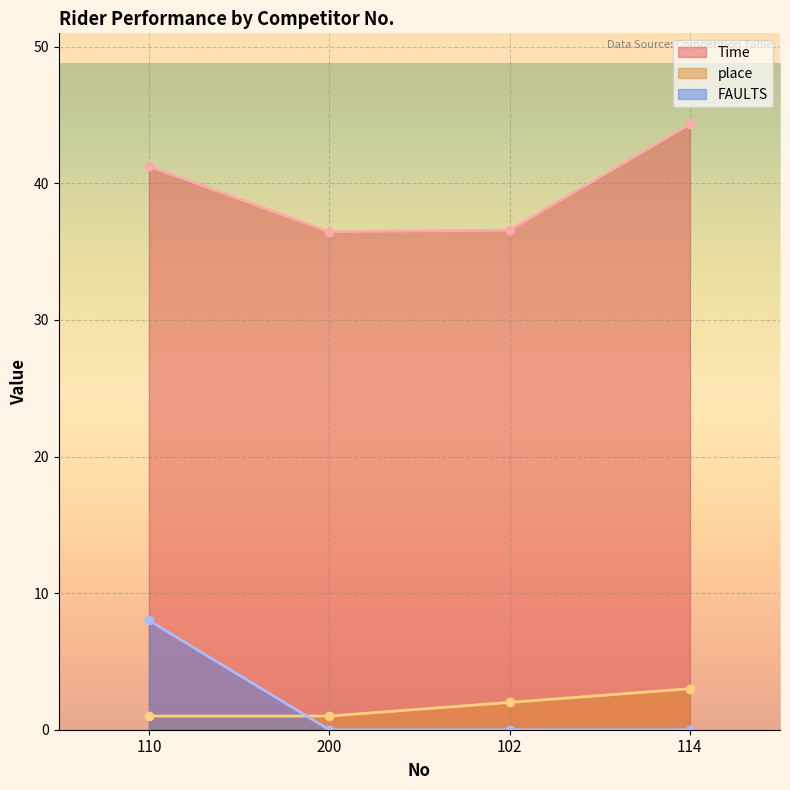

What value does the place series have at 114?

3.0